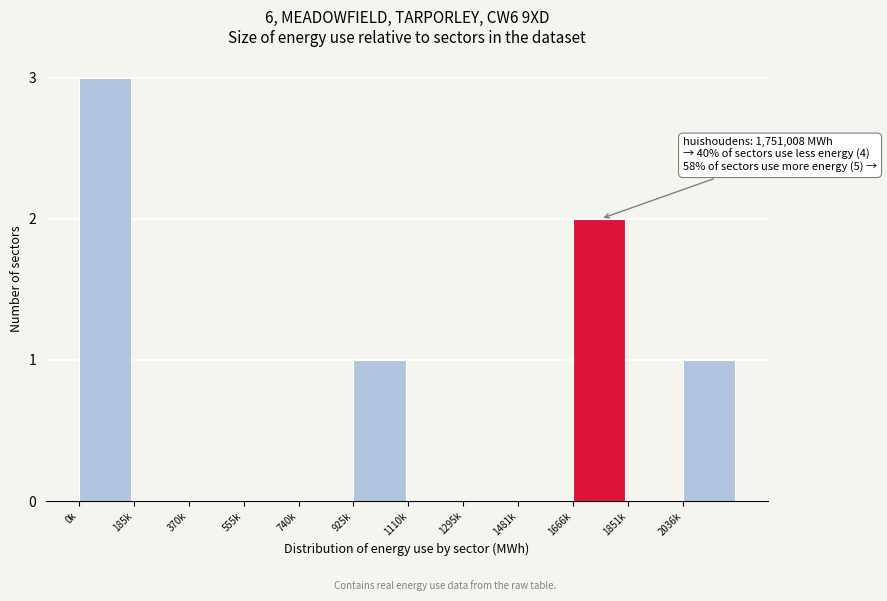

Reading right to left, what are all the values shown in this chart?

2036k=1	1851k=0	1666k=2	1481k=0	1295k=0	1110k=0	925k=1	740k=0	555k=0	370k=0	185k=0	0k=3